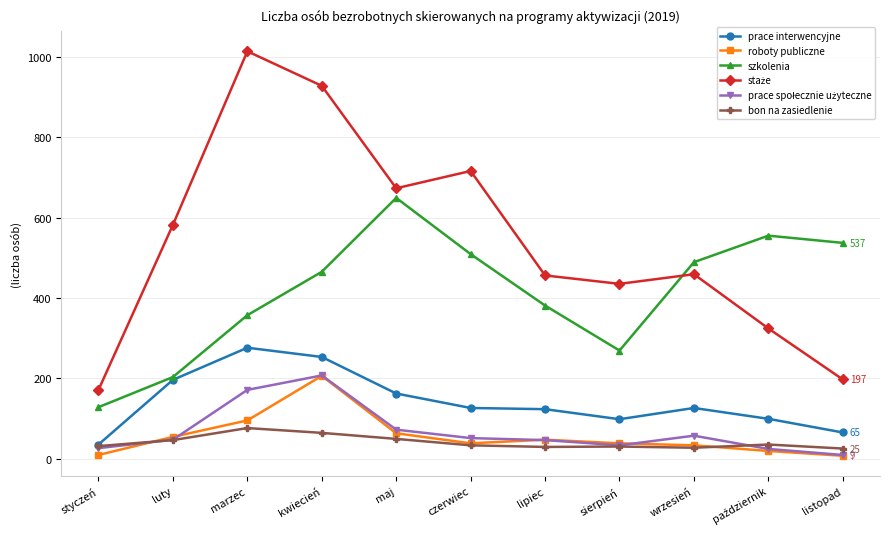

At how many categories does at least one series exceed 752?

2